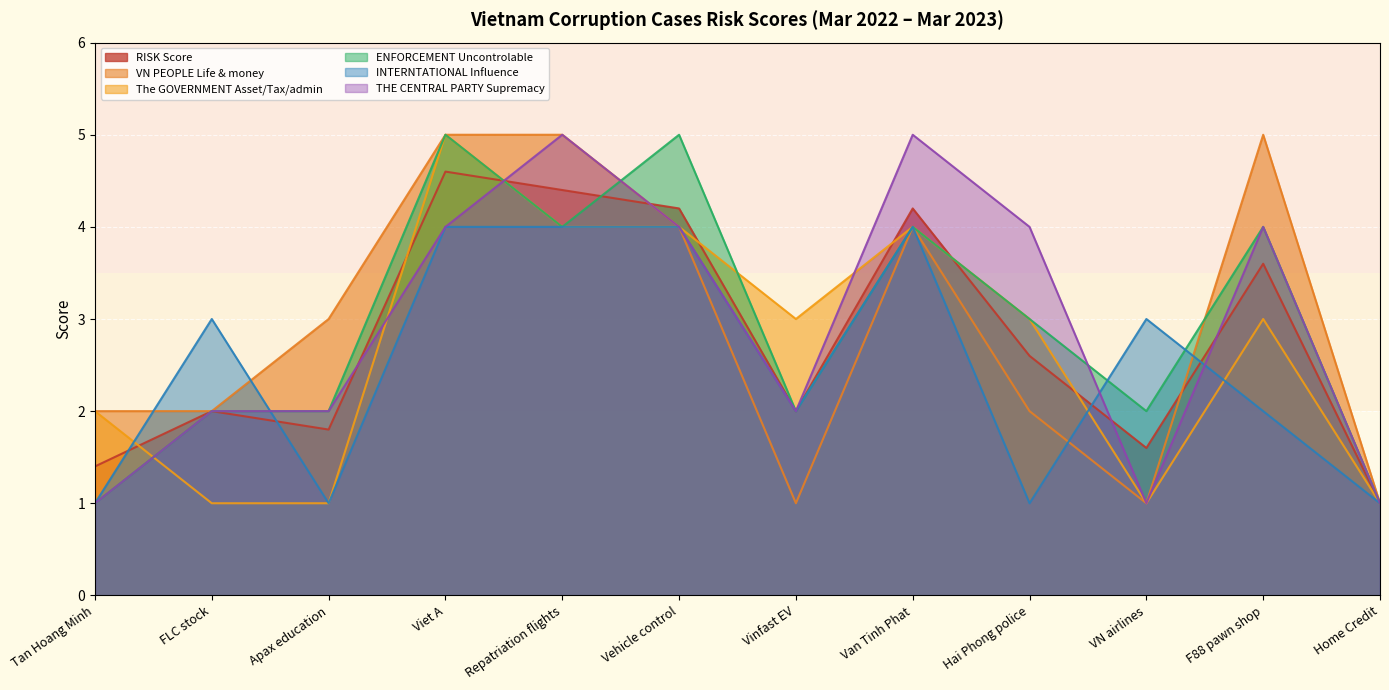

What is the label of the 6th point from the right?

Vinfast EV